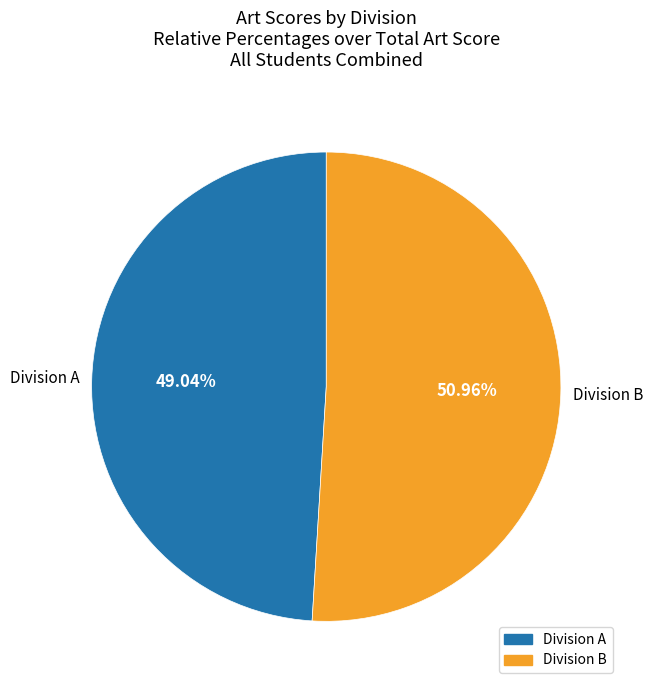

Do Division B and Division A together represent more than half of the pie?

Yes